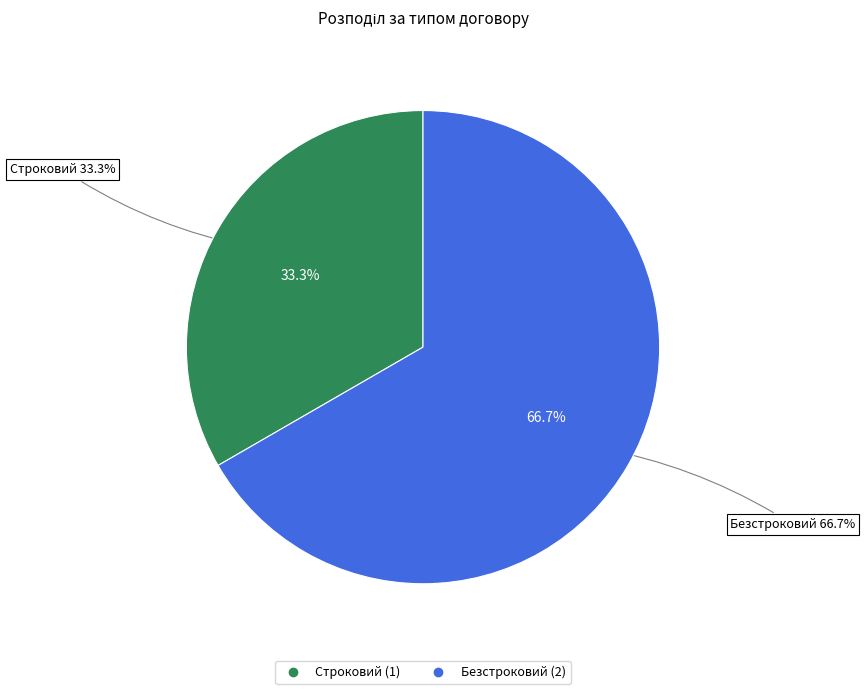

What portion of the pie excludes Безстроковий?

33.3%